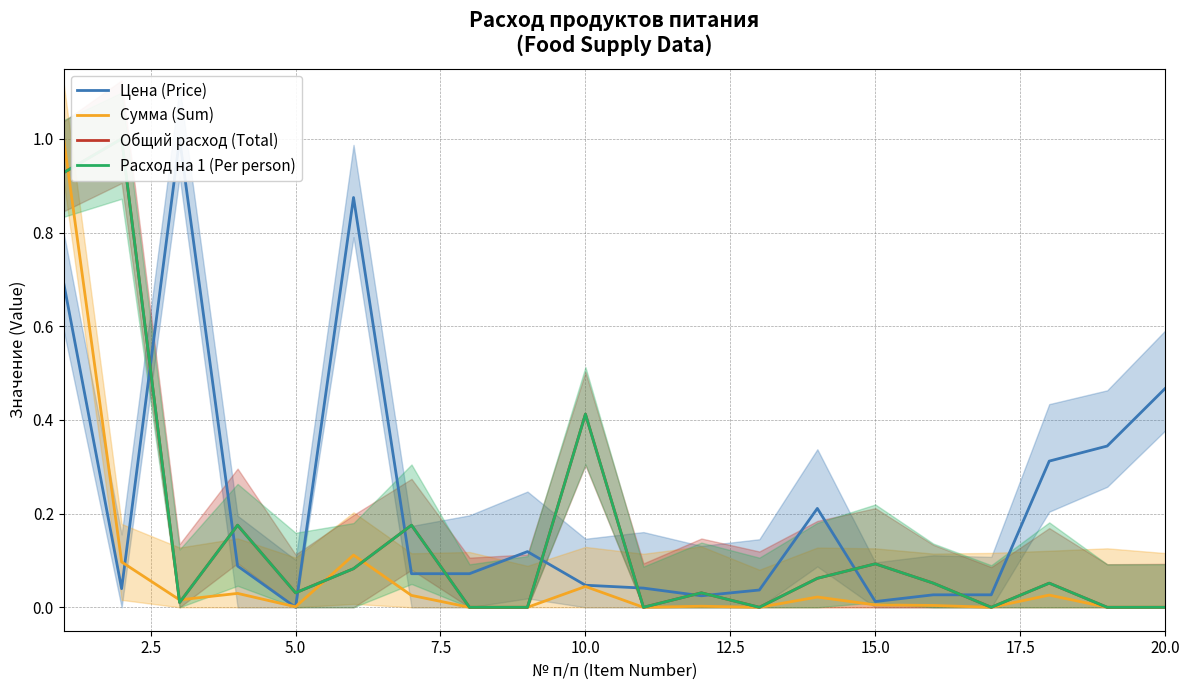

How many data points does each series have?

20